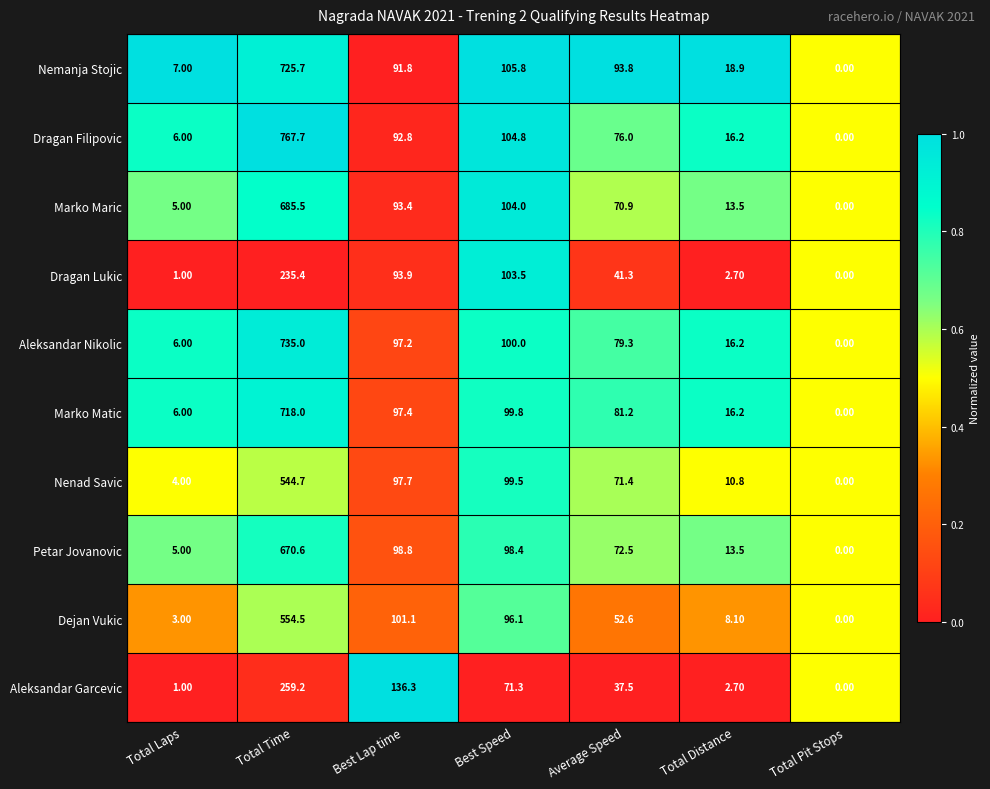

What is the sum of all Marko Maric values?

972.3